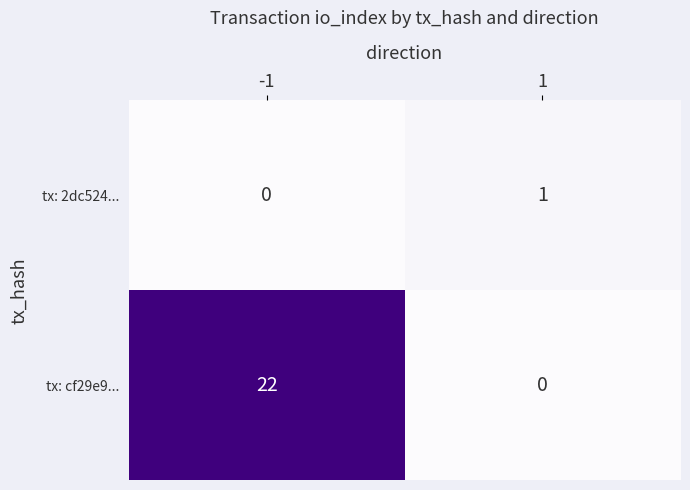

Is it true that tx: 2dc524... equals 0 at 1?

False